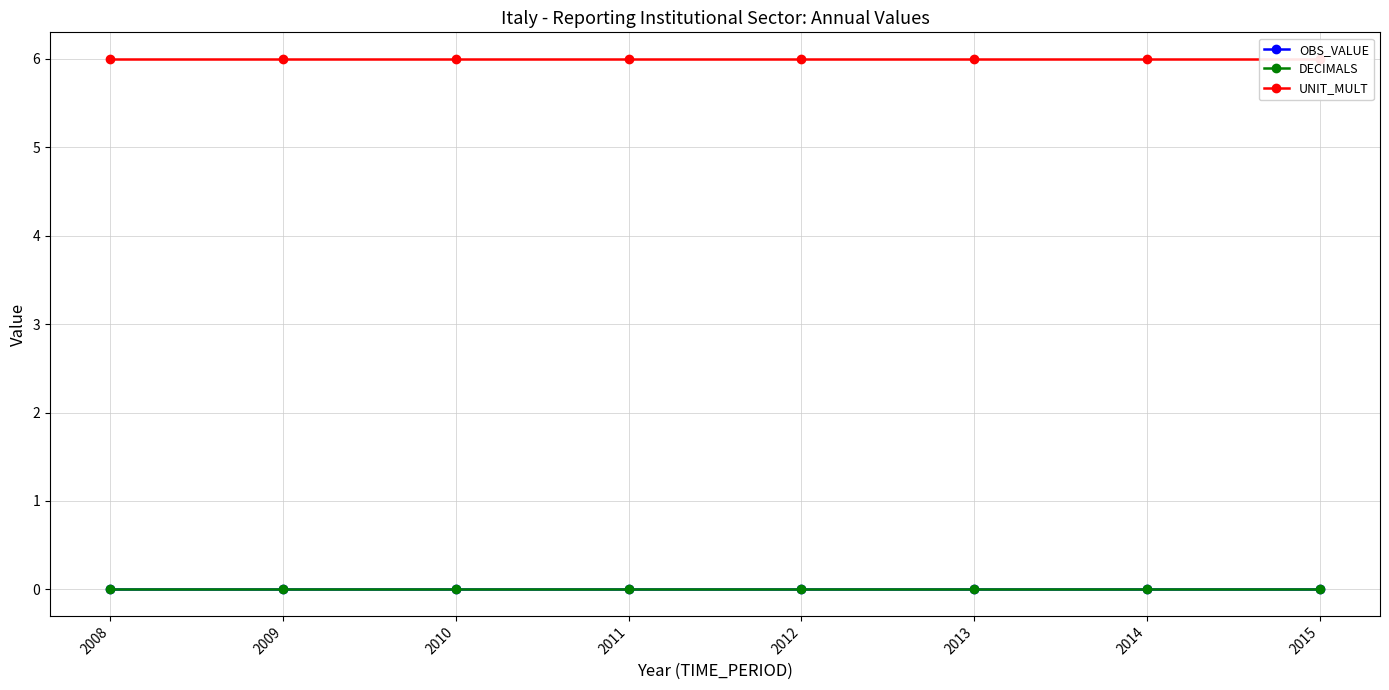

Rank the categories by UNIT_MULT value from highest to lowest.

2008, 2009, 2010, 2011, 2012, 2013, 2014, 2015